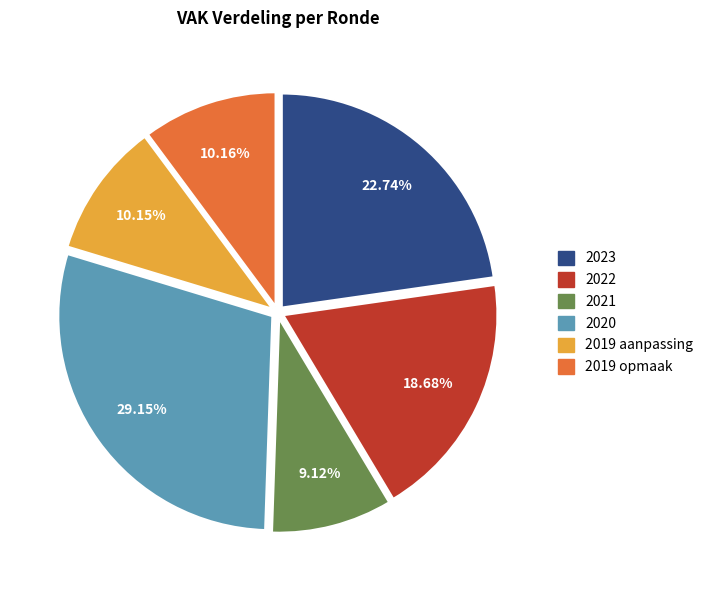

Is it true that 2019 aanpassing is 10% of the pie?

True